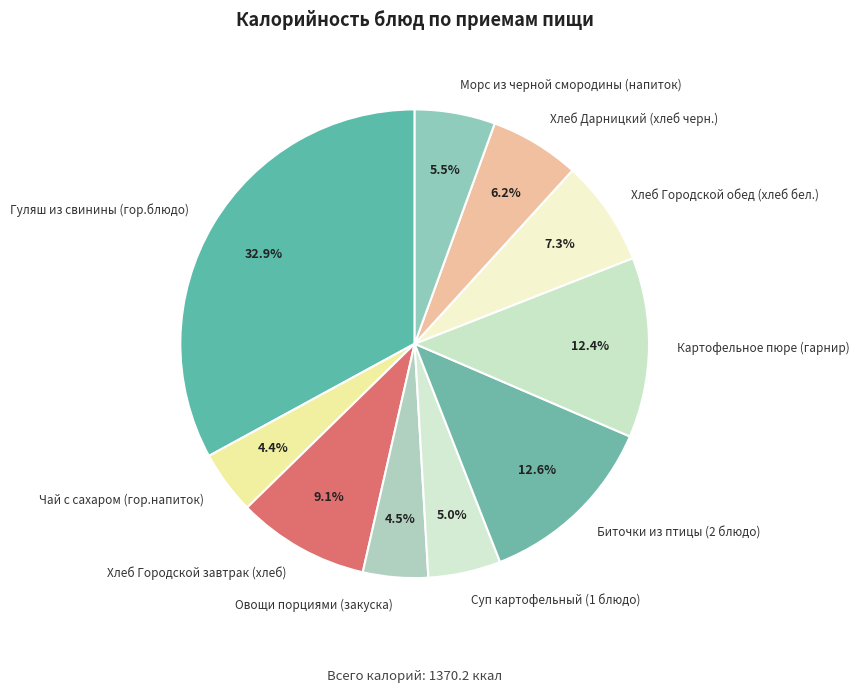

Does Хлеб Городской обед (хлеб бел.) represent more than half of the total?

No